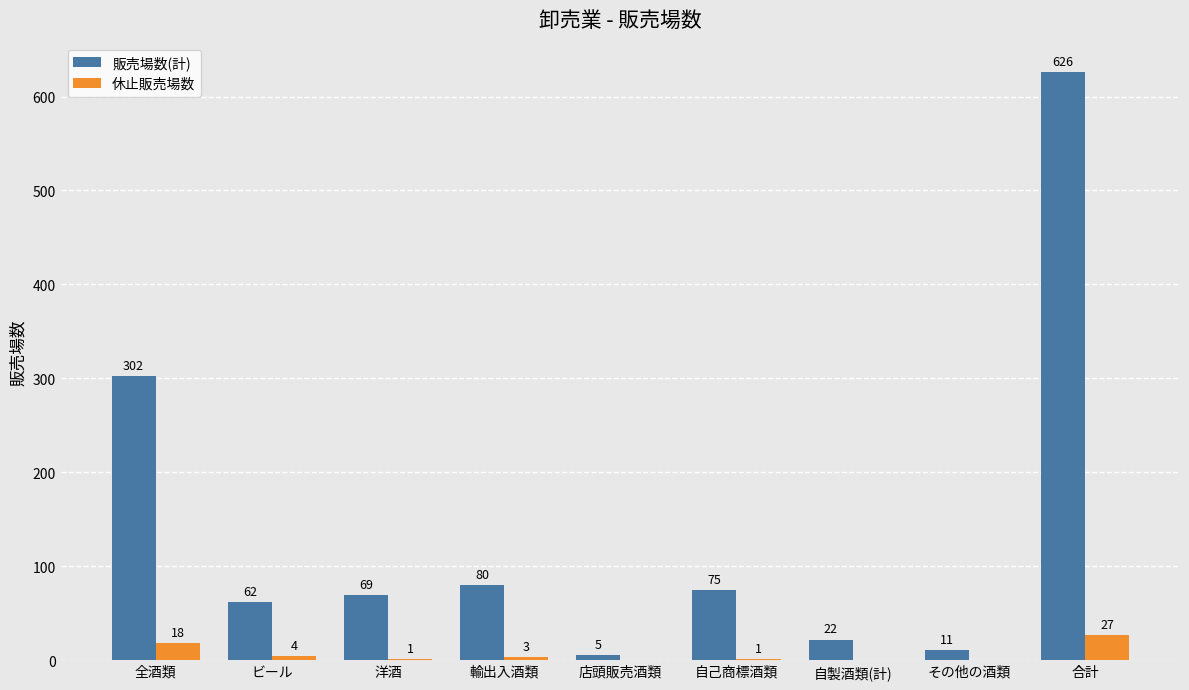

What is the maximum value for 販売場数(計)?

626